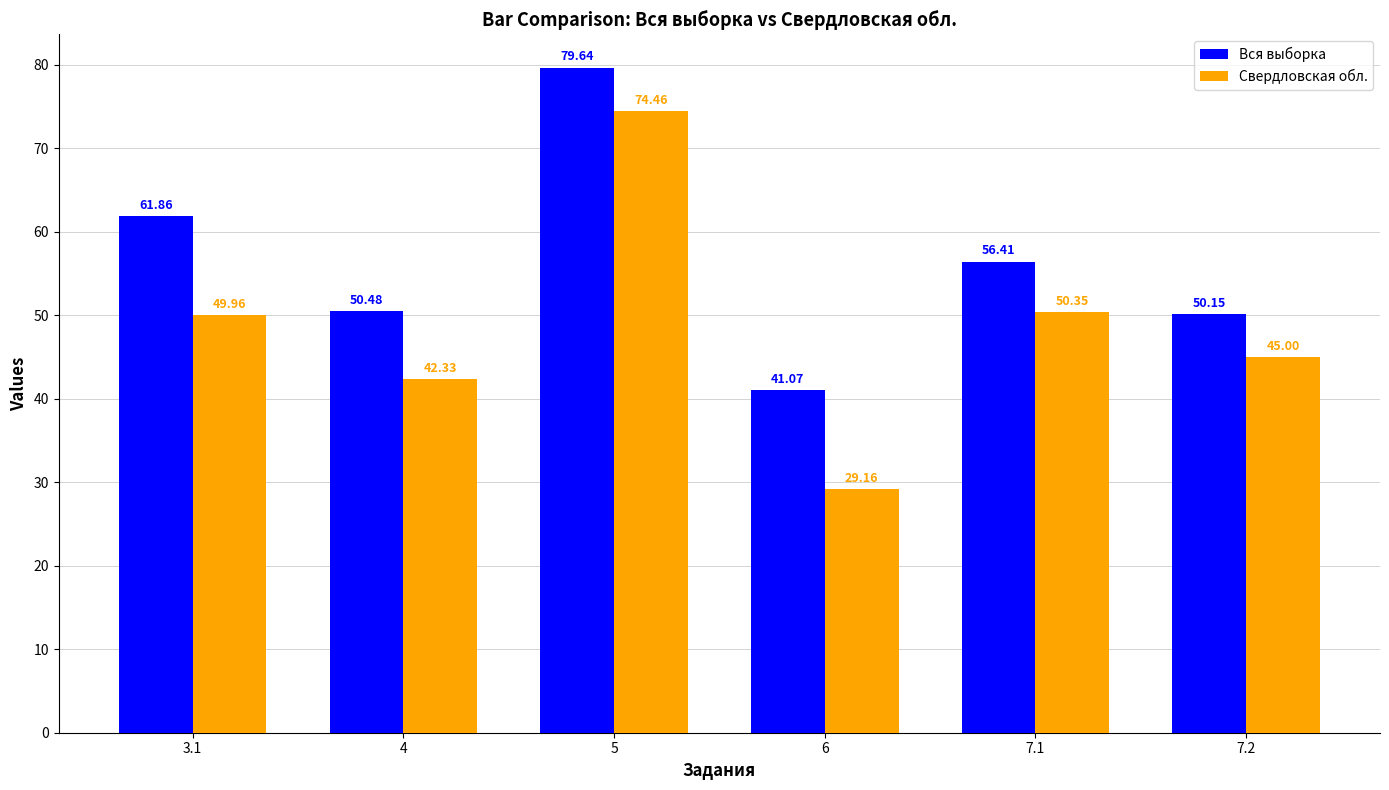

At which category is the sum across all series the highest?

5